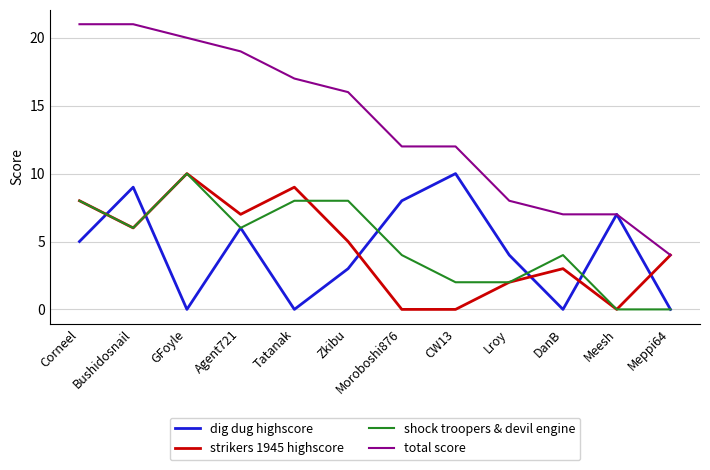

At which category does strikers 1945 highscore reach its first local peak?

GFoyle